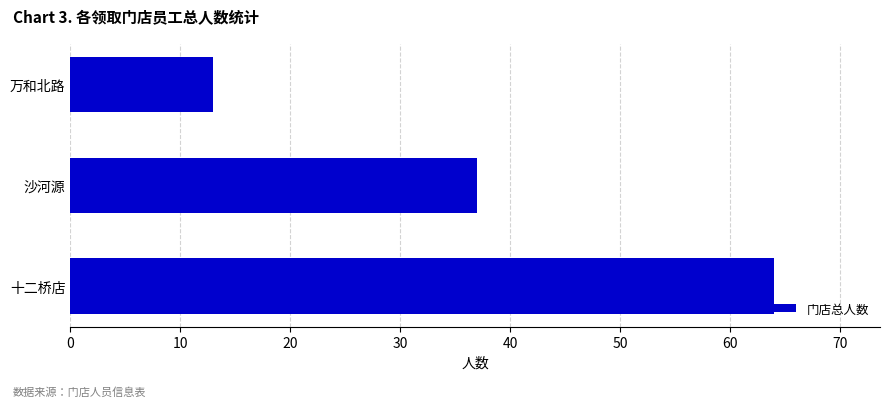

List the labels in order of value, largest first.

十二桥店, 沙河源, 万和北路